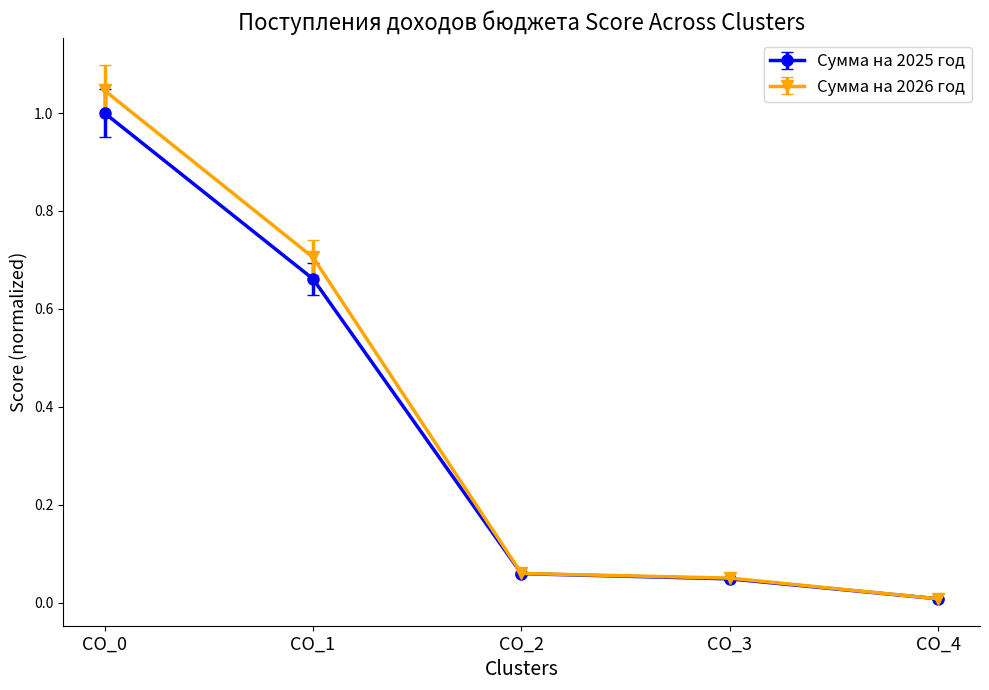

Rank the series by their maximum value, from lowest to highest.

Сумма на 2025 год, Сумма на 2026 год